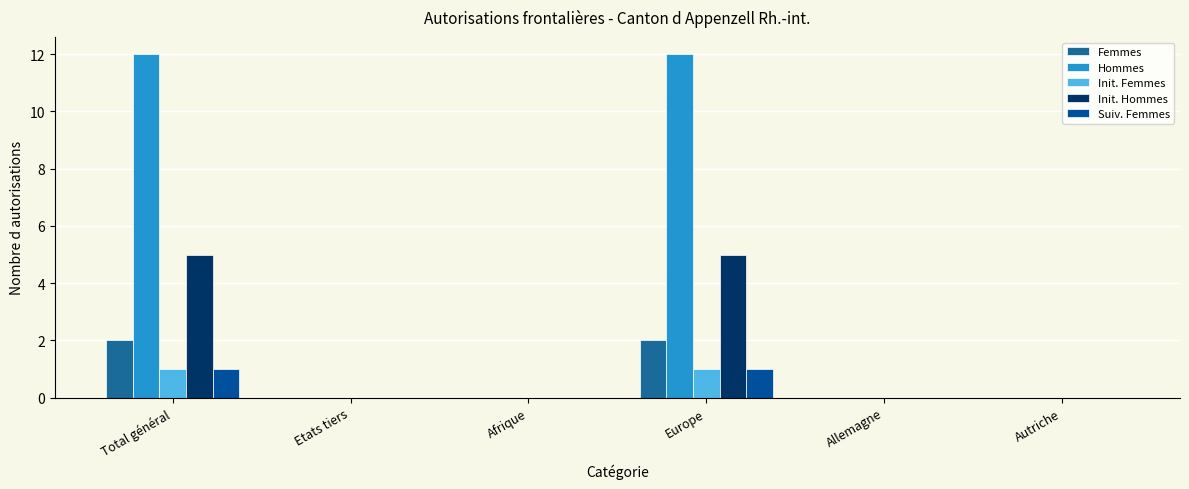

Reading left to right, extract all data points from this chart.

Femmes: Total général=2	Etats tiers=0	Afrique=0	Europe=2	Allemagne=0	Autriche=0
Hommes: Total général=12	Etats tiers=0	Afrique=0	Europe=12	Allemagne=0	Autriche=0
Init. Femmes: Total général=1	Etats tiers=0	Afrique=0	Europe=1	Allemagne=0	Autriche=0
Init. Hommes: Total général=5	Etats tiers=0	Afrique=0	Europe=5	Allemagne=0	Autriche=0
Suiv. Femmes: Total général=1	Etats tiers=0	Afrique=0	Europe=1	Allemagne=0	Autriche=0